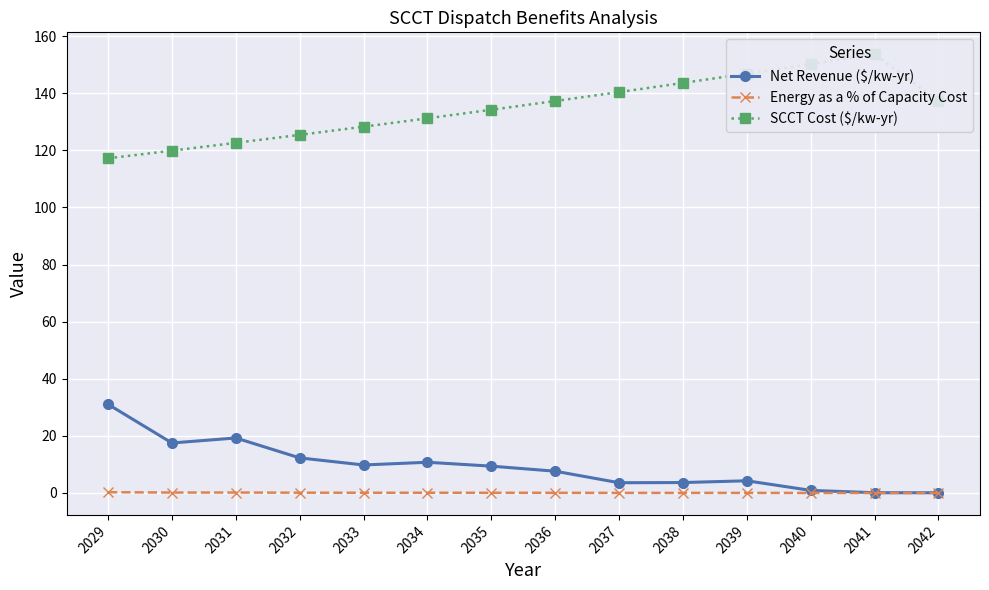

What is the maximum value shown in the chart?

153.6